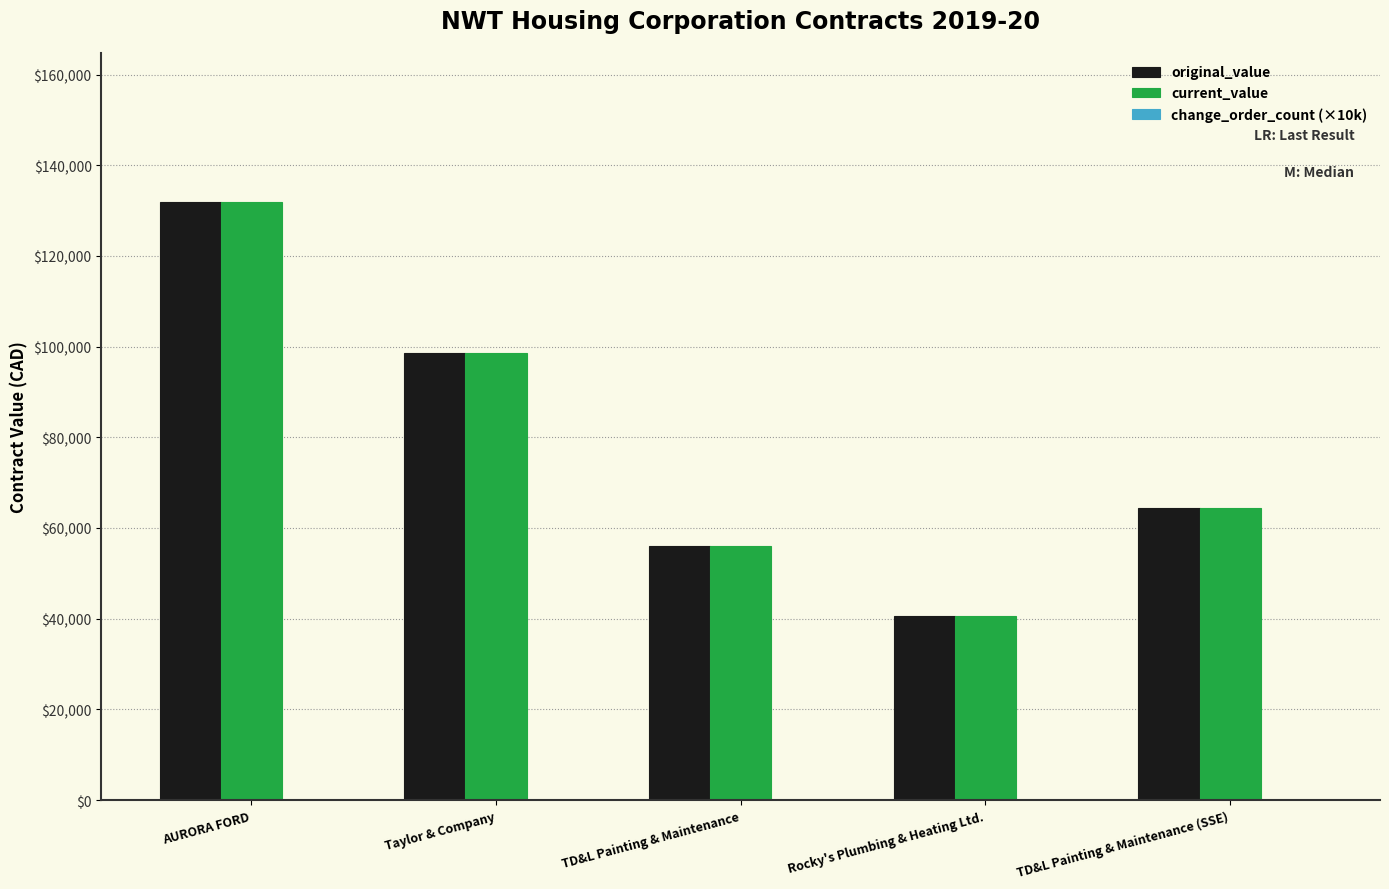

At which category does the chart reach its peak across all series?

AURORA FORD